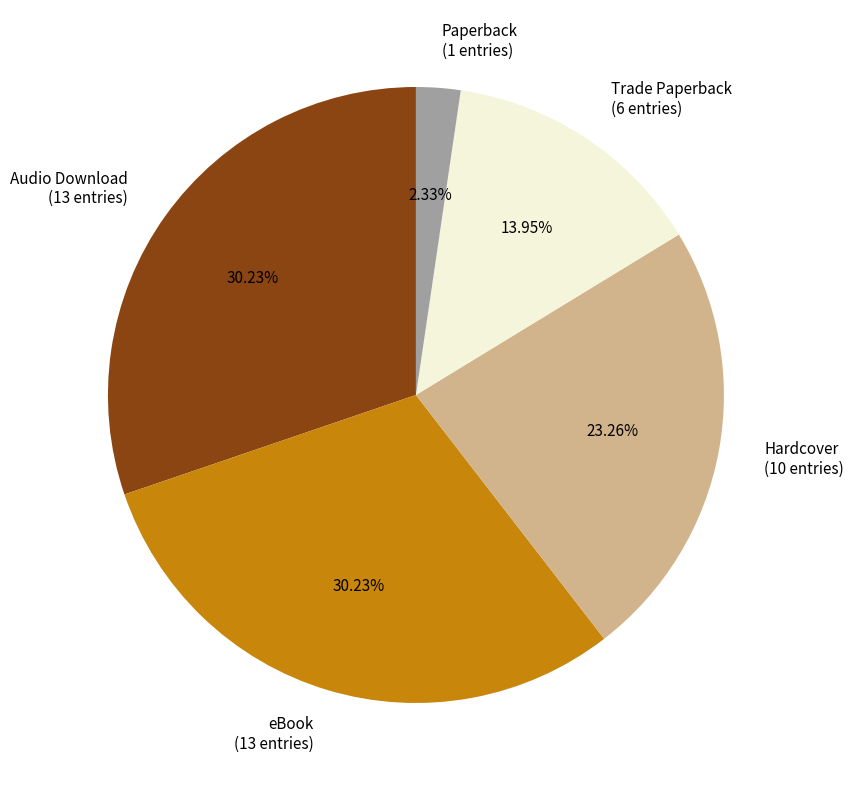

True or false: Trade Paperback accounts for 14% of the total.

True